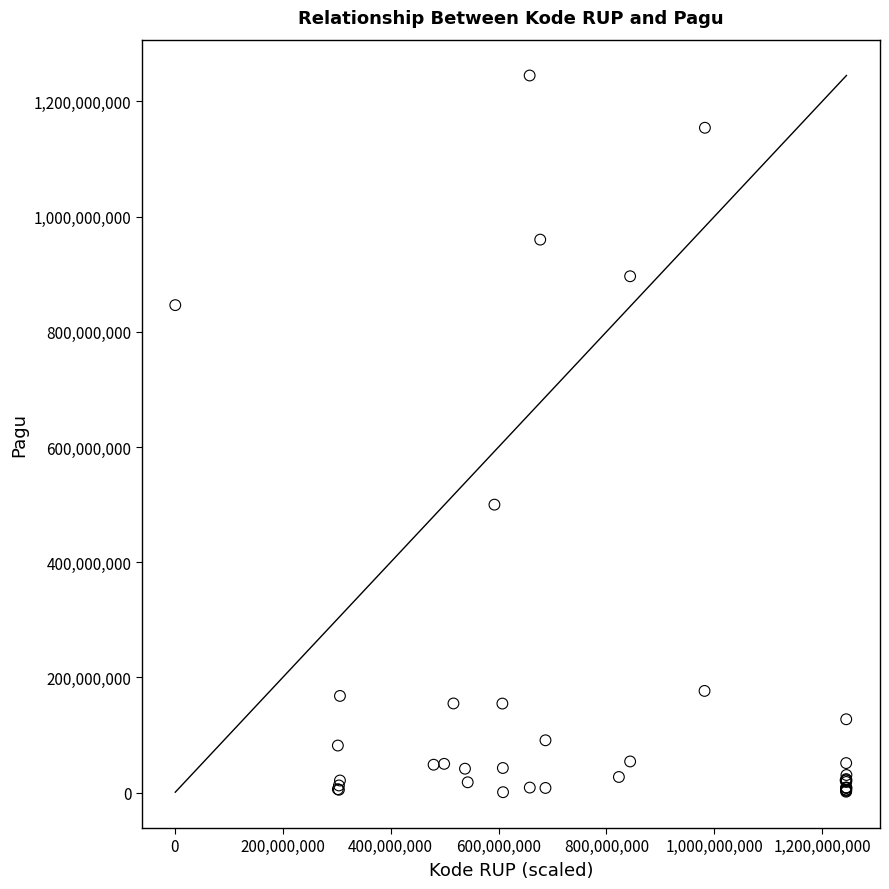

What Y value in the scatter plot is closest to 622840000?

499932000